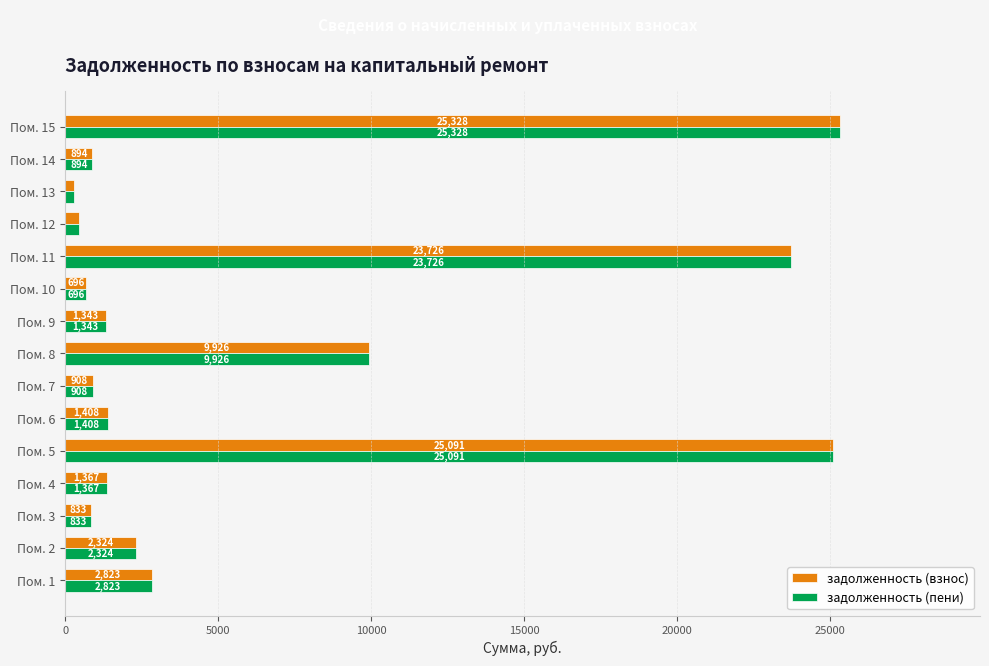

What is the difference between the maximum and second lowest values in the задолженность (взнос) series?

24876.3